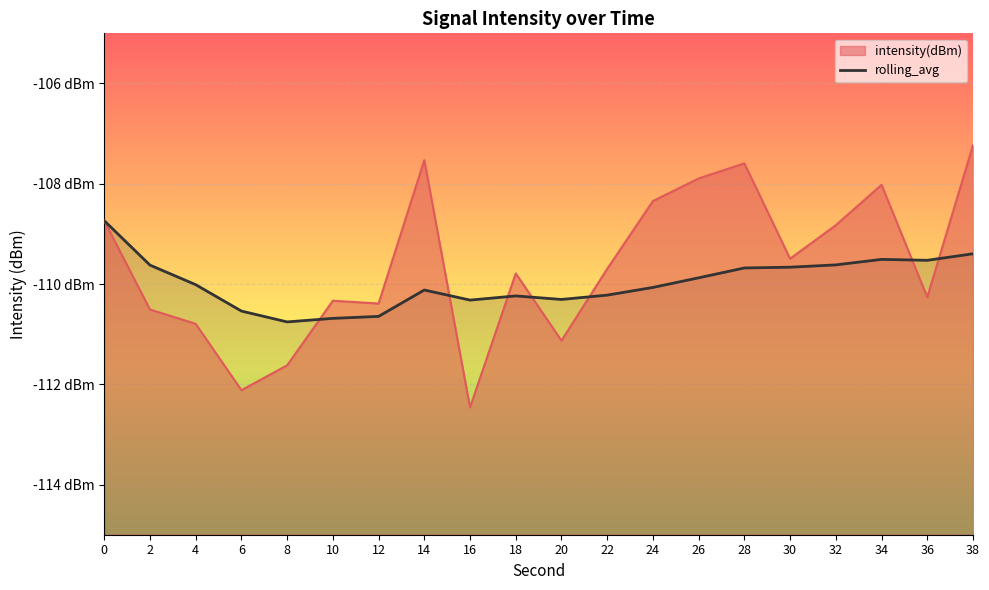

What is the smallest value displayed?

-110.8